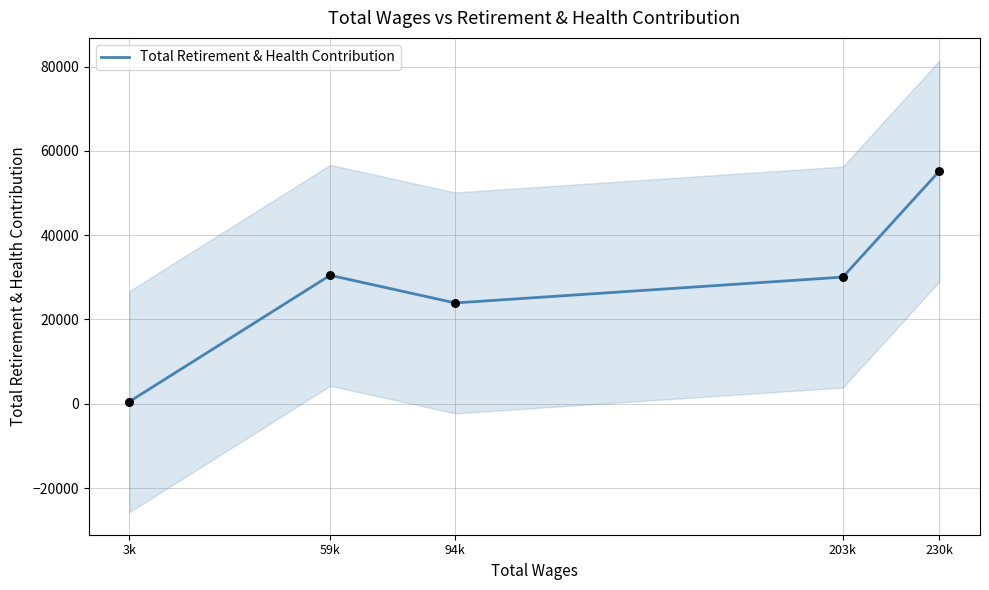

Between 94k and 3k, which is larger?

94k